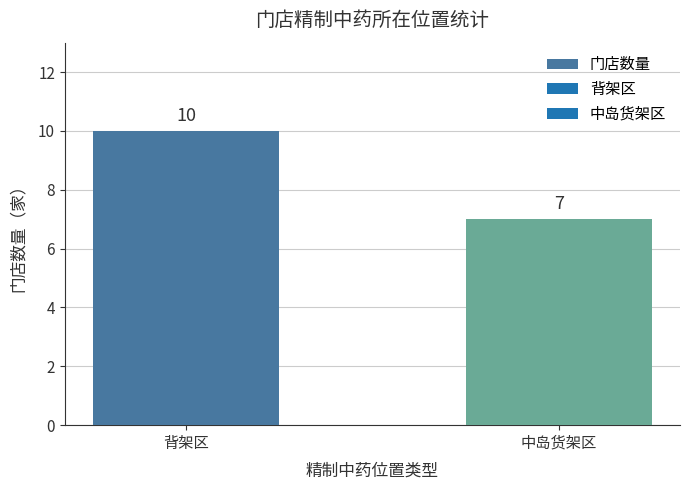

Is it true that the value at 背架区 is 6?

False